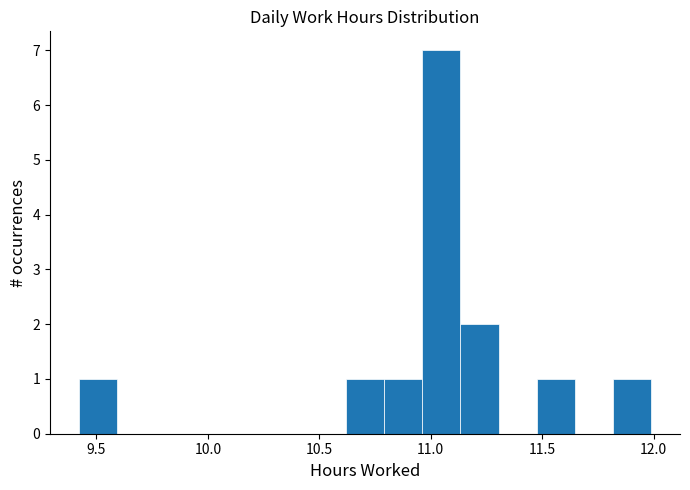

Around what value on the x-axis is the tallest bar? Give the approximate position of its centre, as read against the axis.

11.05